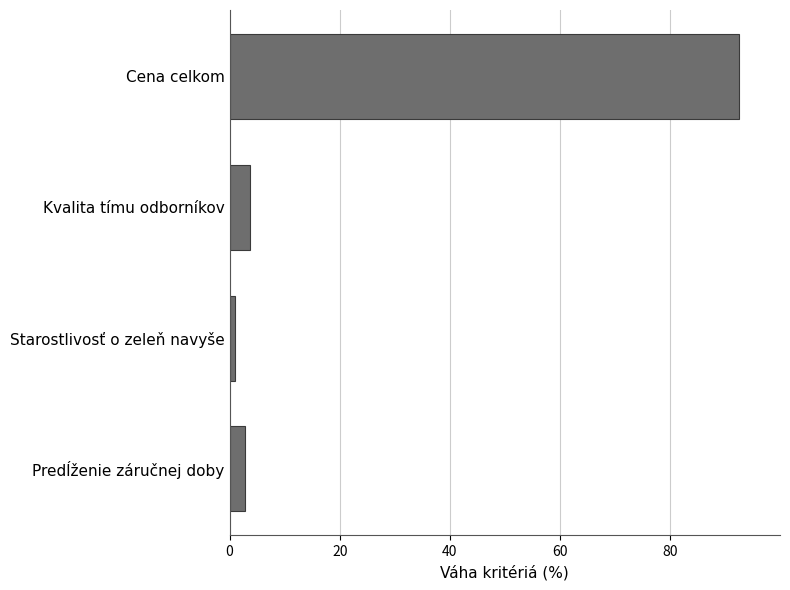

What is the difference between the maximum and second lowest values?

89.8